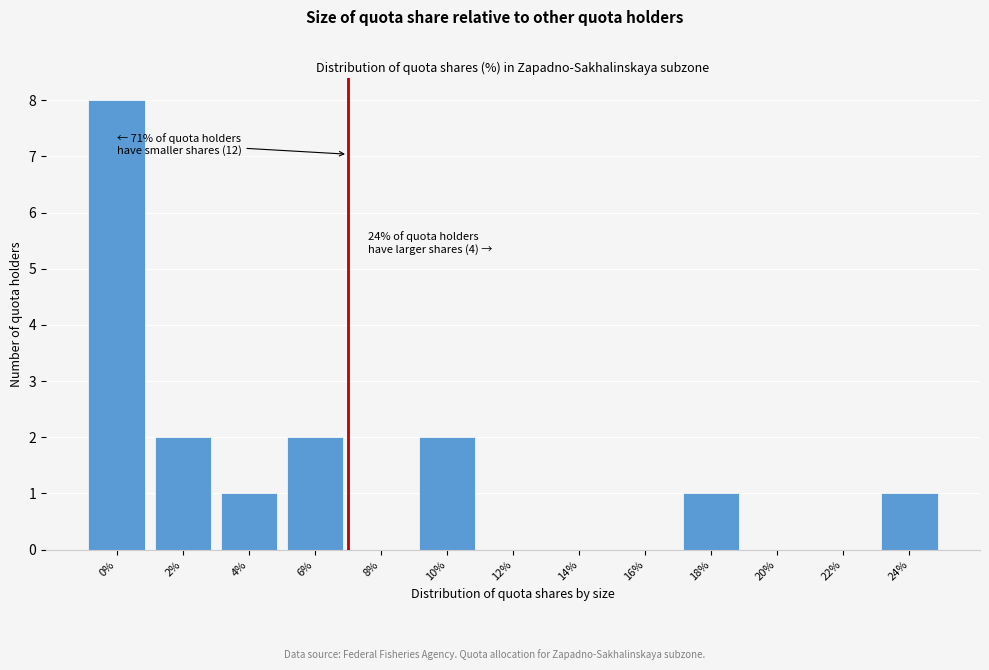

Reading right to left, extract all data points from this chart.

24%=1	22%=0	20%=0	18%=1	16%=0	14%=0	12%=0	10%=2	8%=0	6%=2	4%=1	2%=2	0%=8